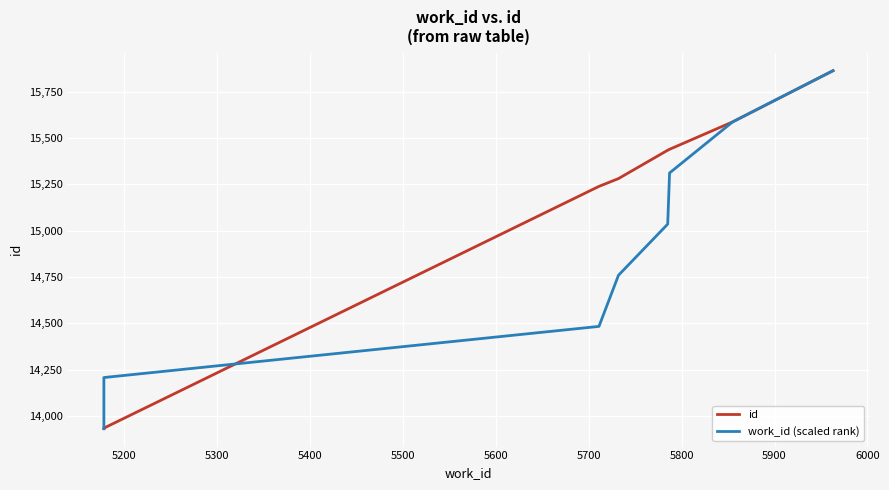

What is the lowest value of the id series?

13932.0